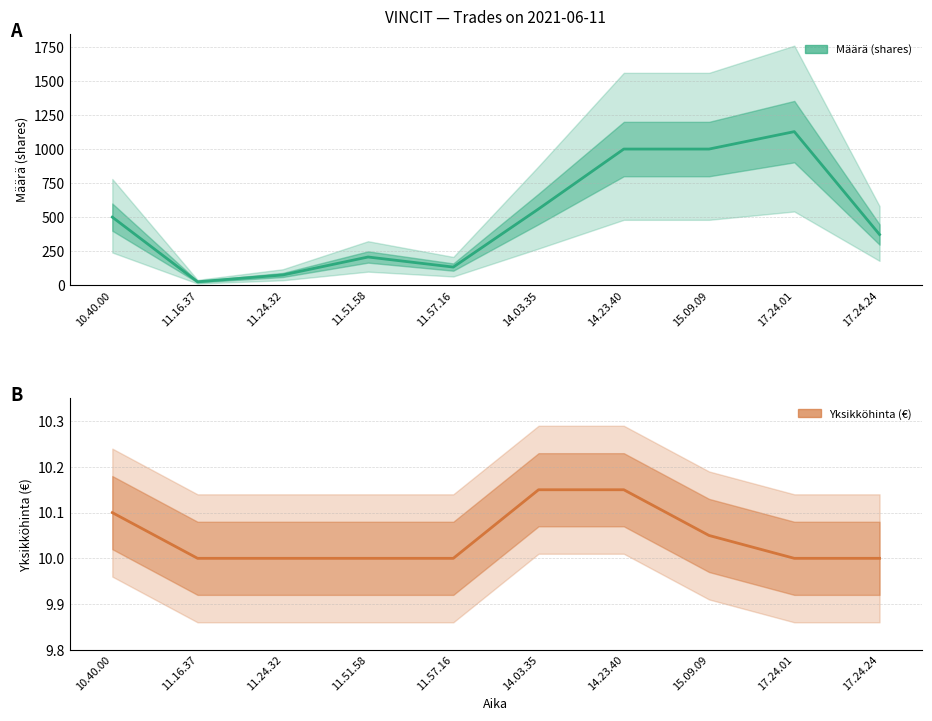

Which series changed the most between 11.57.16 and 14.23.40?

Määrä (shares)